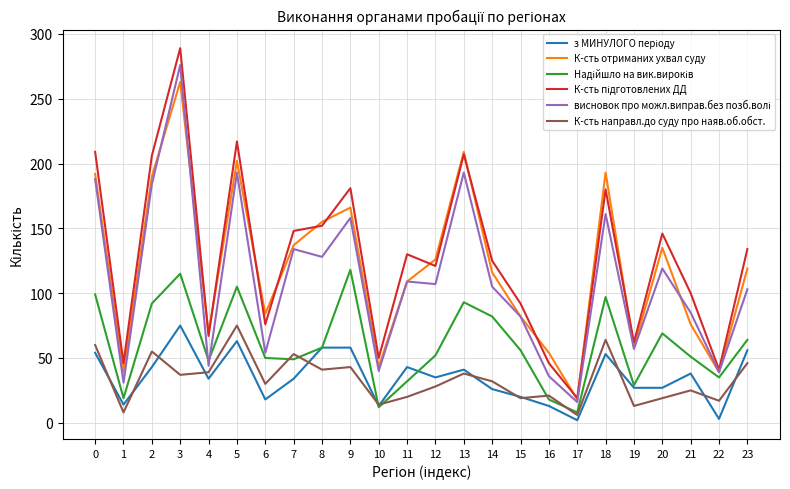

Which series changed the most between 13 and 22?

К-сть отриманих ухвал суду